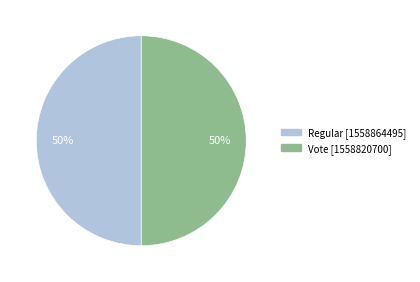

What percentage is the Vote slice, to the nearest percent?

50%